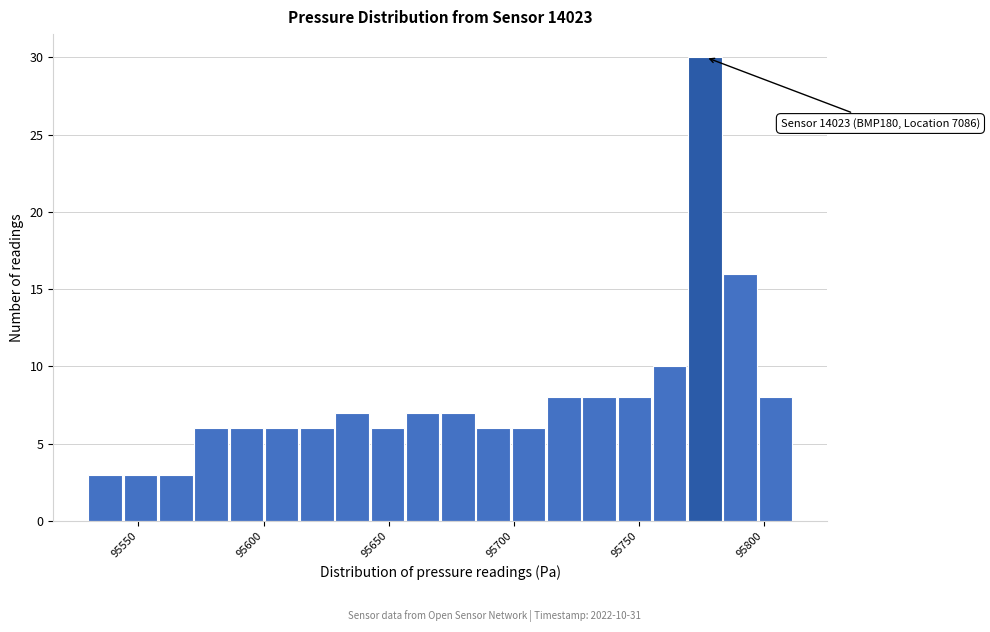

Around what value on the x-axis is the tallest bar? Give the approximate position of its centre, as read against the axis.

95775